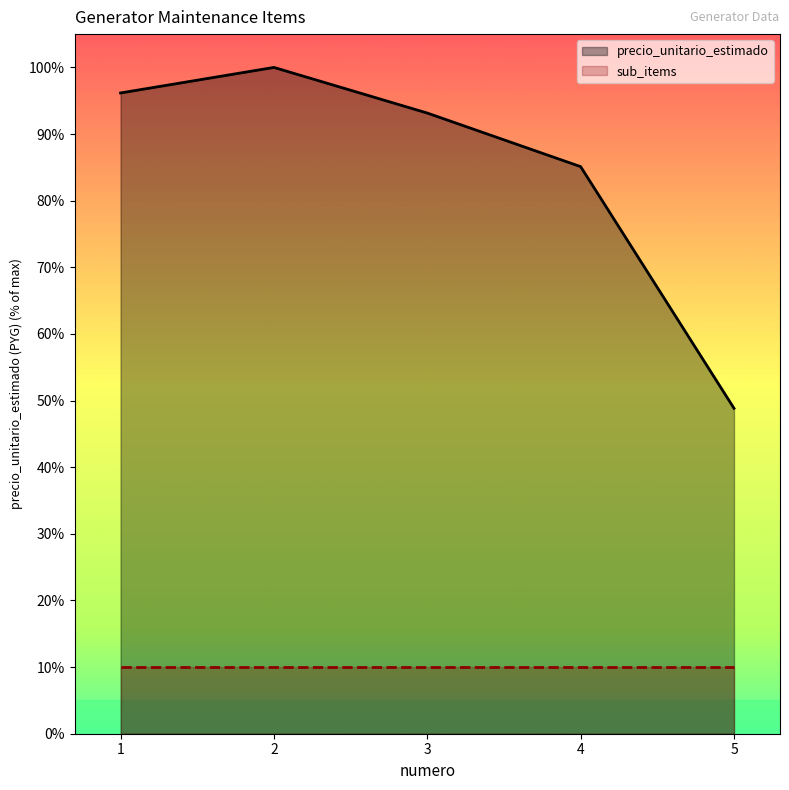

Reading left to right, list all the values displayed in this chart.

precio_unitario_estimado: 96.2	100.0	93.2	85.1	48.8
sub_items: 10.0	10.0	10.0	10.0	10.0